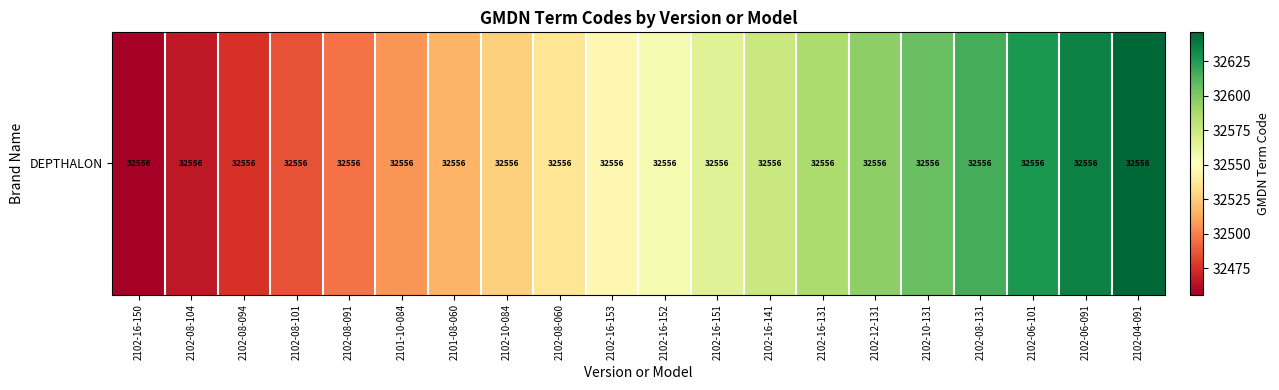

Is it true that the value at 2102-08-104 is 32466?

True